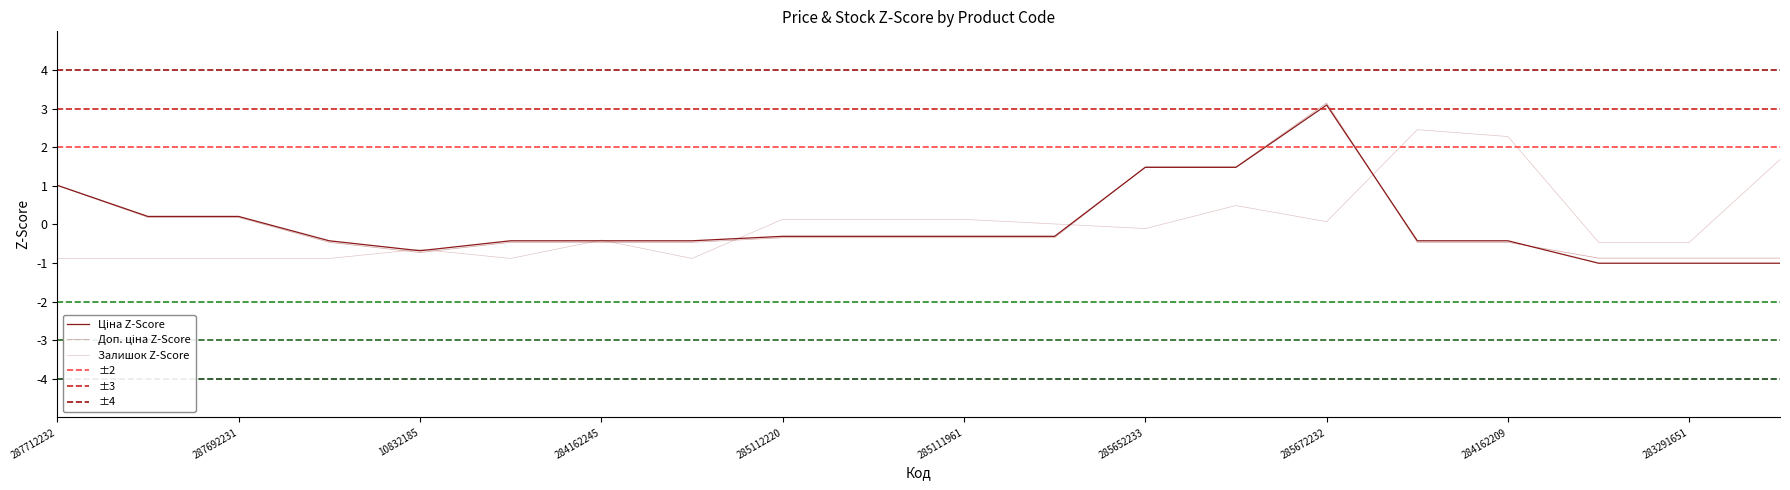

What is the minimum value for Доп. ціна?

-0.9